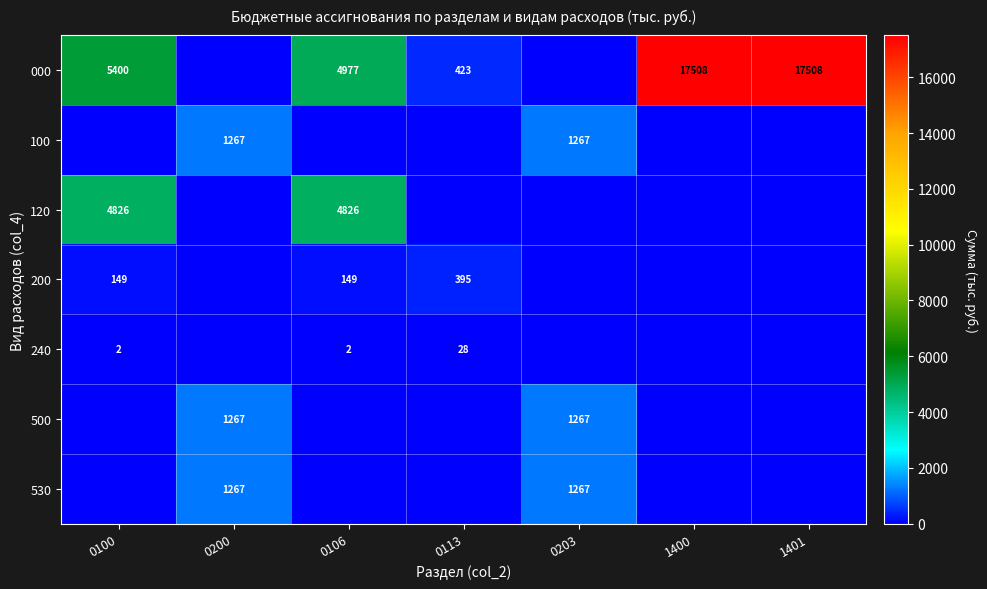

Is it true that 120 equals 8510 at 0100?

False